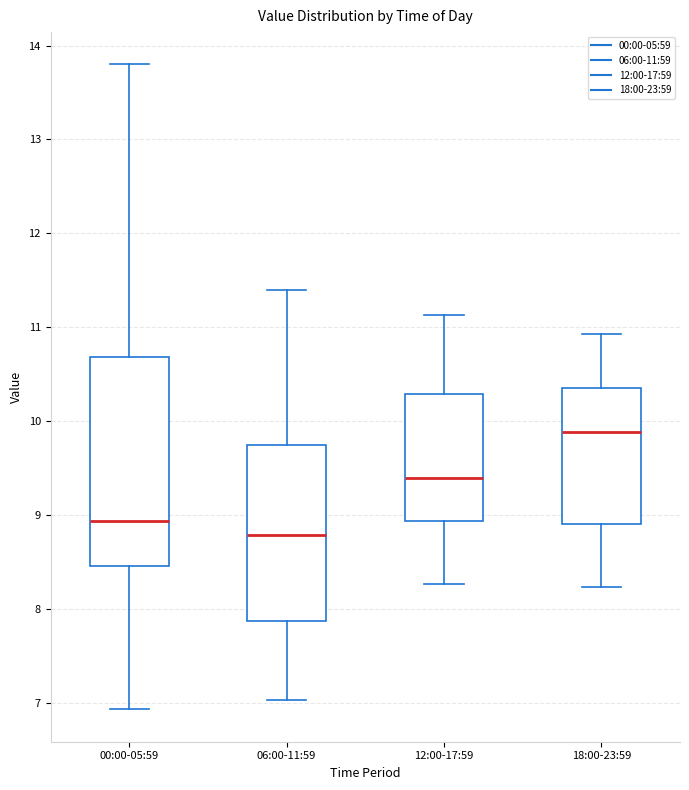

Comparing the boxes themselves (not the whiskers), which one is the tallest?

00:00-05:59